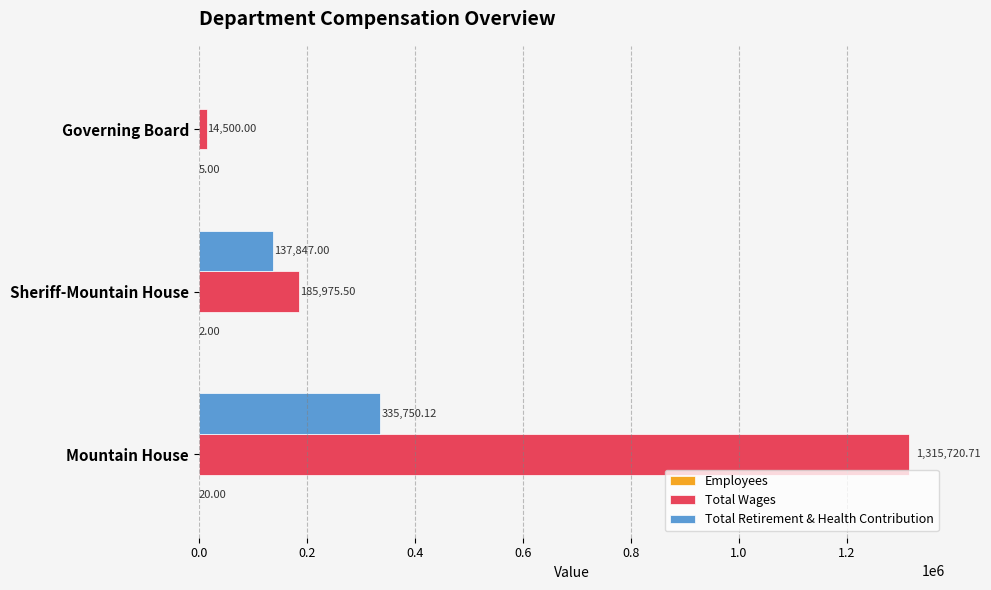

Which series has the largest total across all categories?

Total Wages